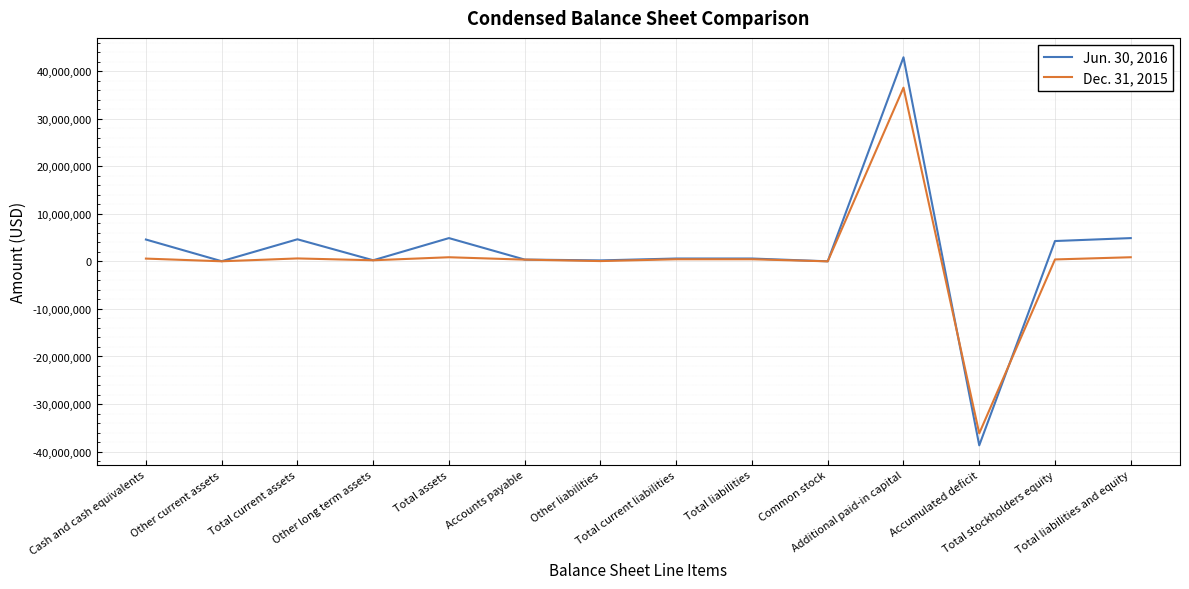

Rank the series at Total stockholders equity from highest to lowest value.

Jun. 30, 2016, Dec. 31, 2015